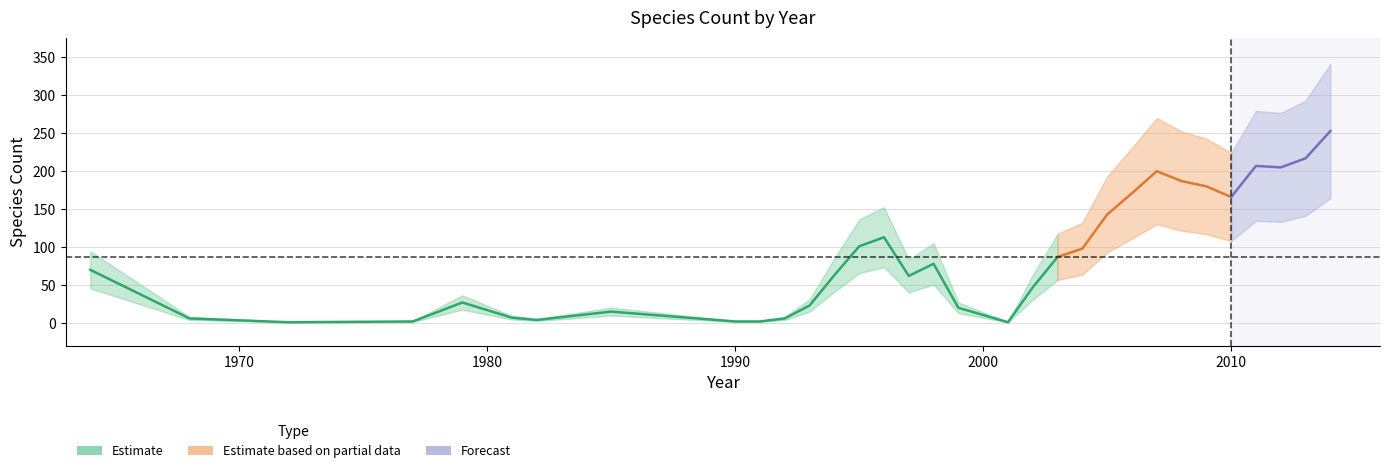

What is the difference between the 2017-12-22 values at 1985 and 2006?

156